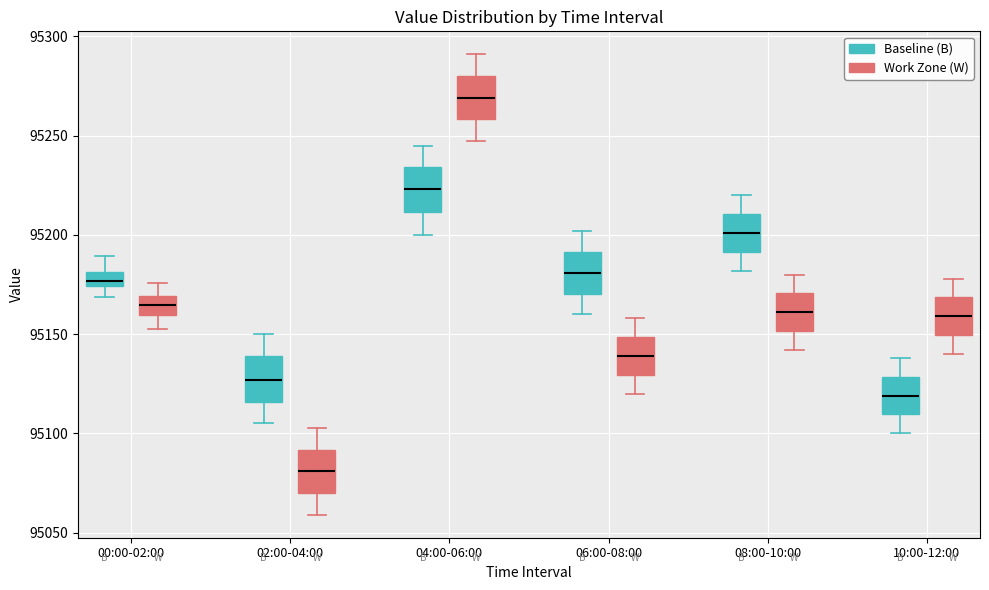

Which box has the highest median line?

04:00-06:00 (Work Zone (W))